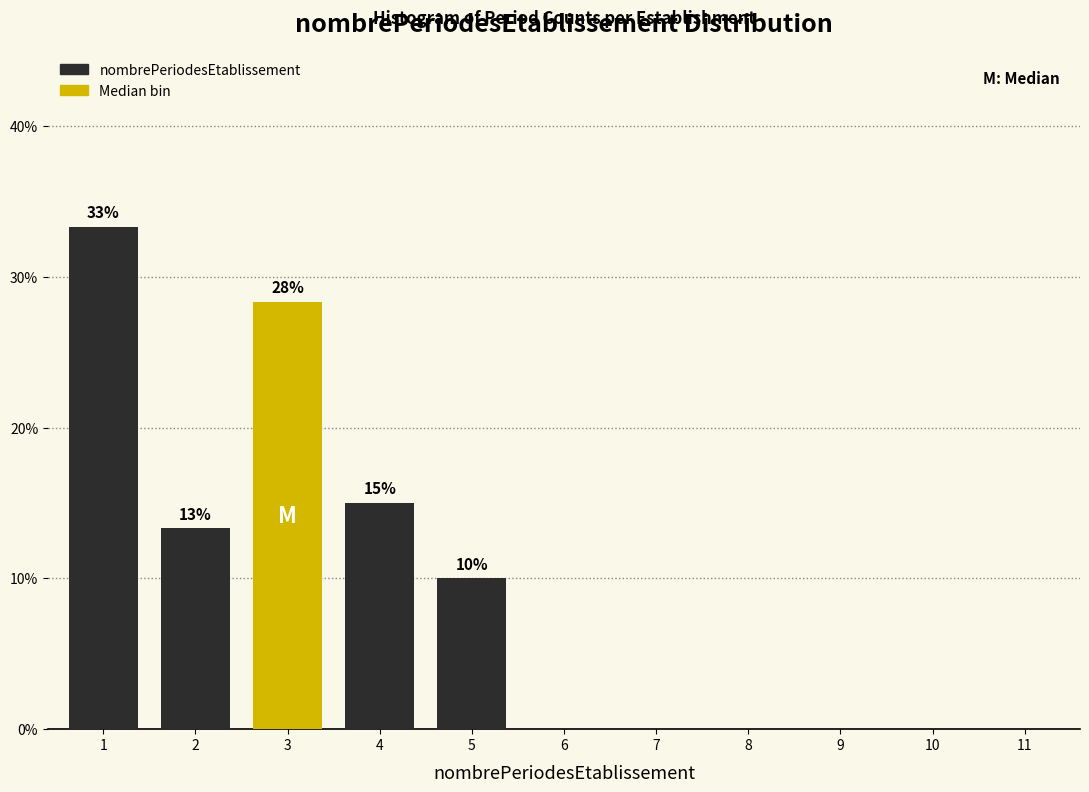

Where is the data nearest to the value 16?

4